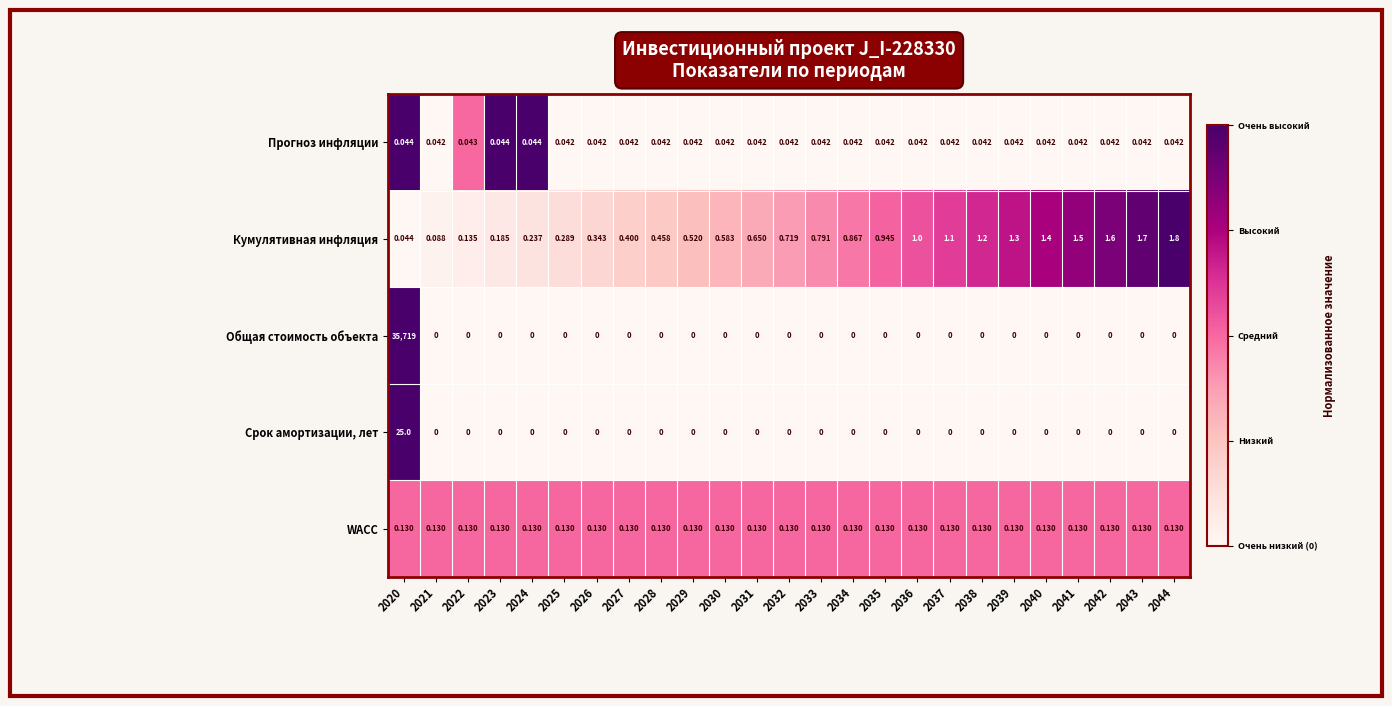

Which series has the widest spread of values?

Общая стоимость объекта